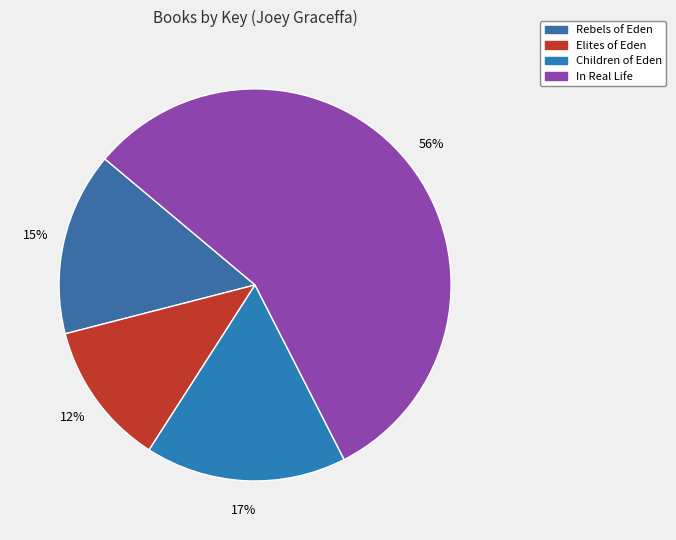

Rank the categories by value from highest to lowest.

In Real Life, Children of Eden, Rebels of Eden, Elites of Eden